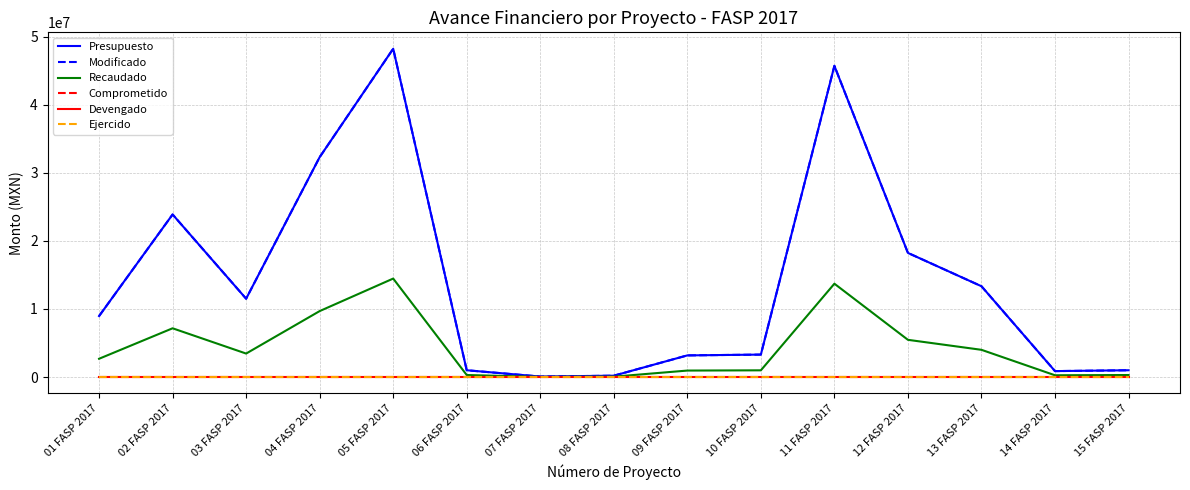

At which category does Presupuesto reach its first local peak?

02 FASP 2017